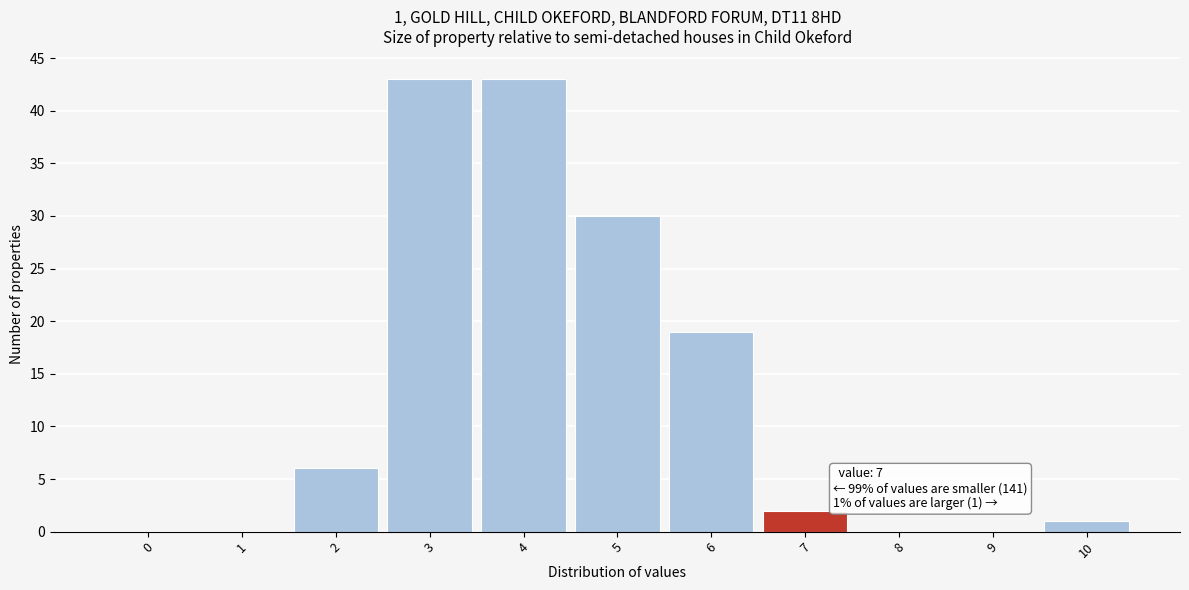

Reading left to right, what are all the values shown in this chart?

0=0	1=0	2=6	3=43	4=43	5=30	6=19	7=2	8=0	9=0	10=1